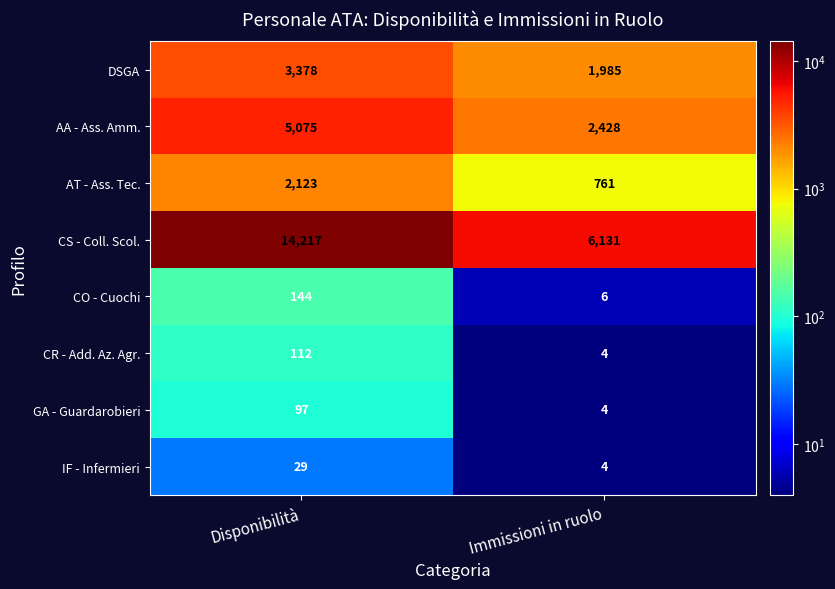

What is the difference between the maximum and minimum values in the CS - Coll. Scol. series?

8086